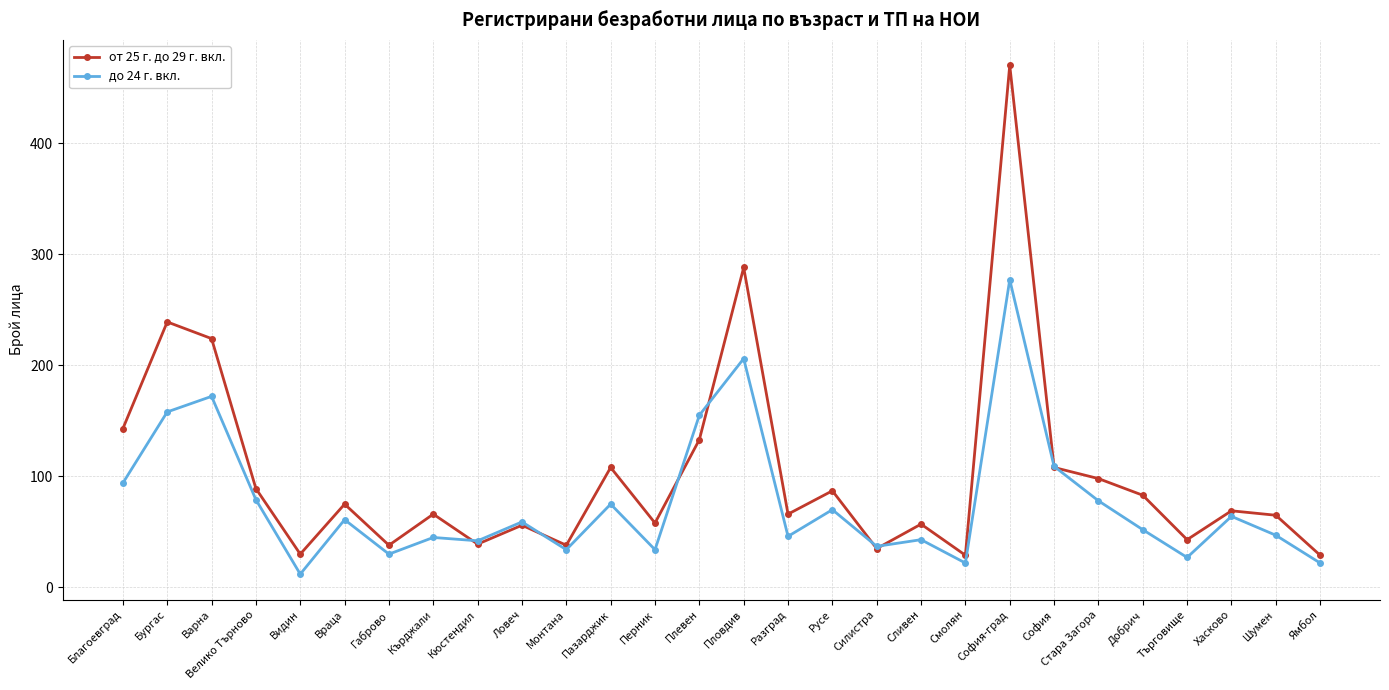

What are all the series names shown in the legend?

от 25 г. до 29 г. вкл., до 24 г. вкл.